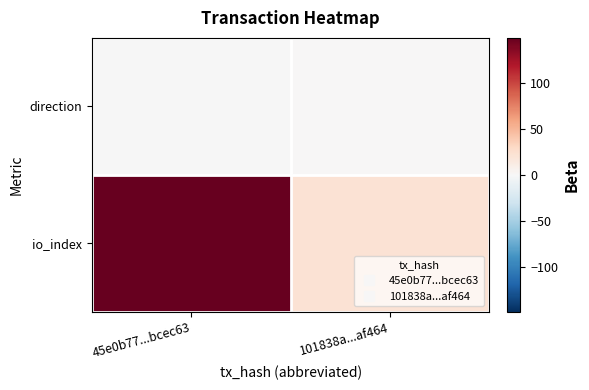

Which series has the largest total across all categories?

io_index